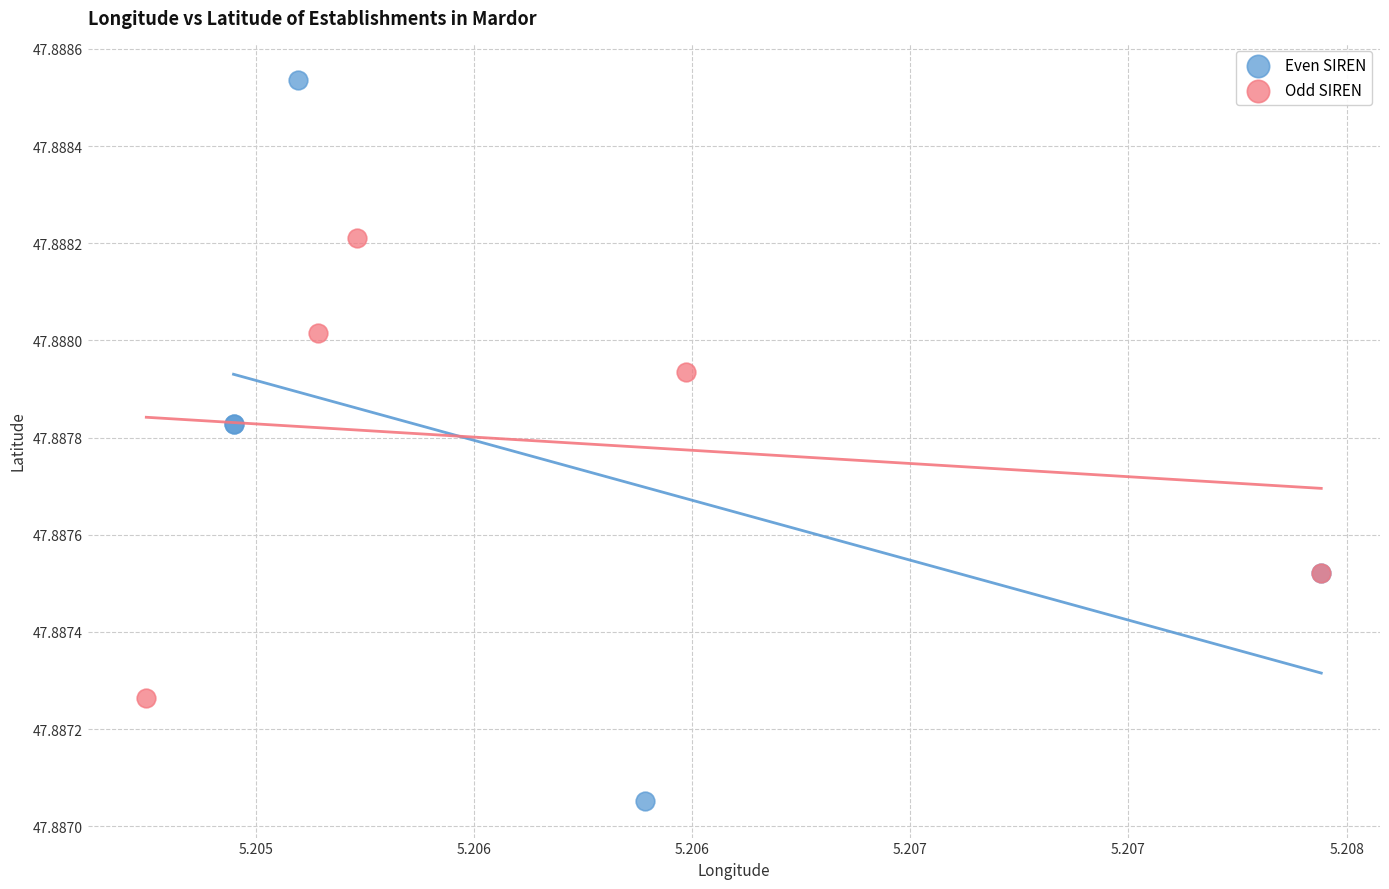

Which series reaches the minimum Y coordinate?

Even SIREN